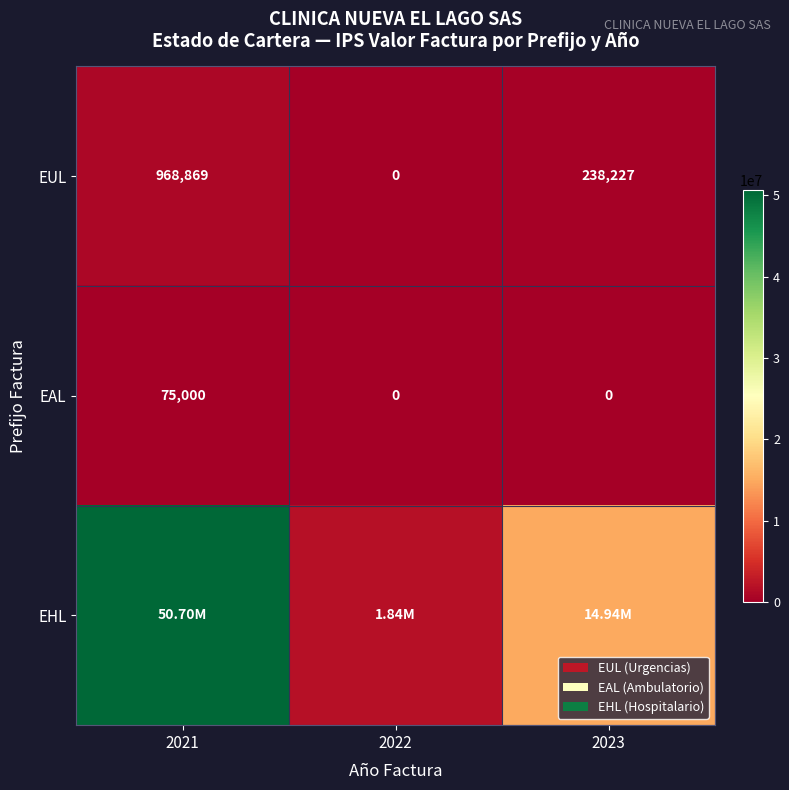

What is the difference between the second highest and minimum values in the EUL series?

238227